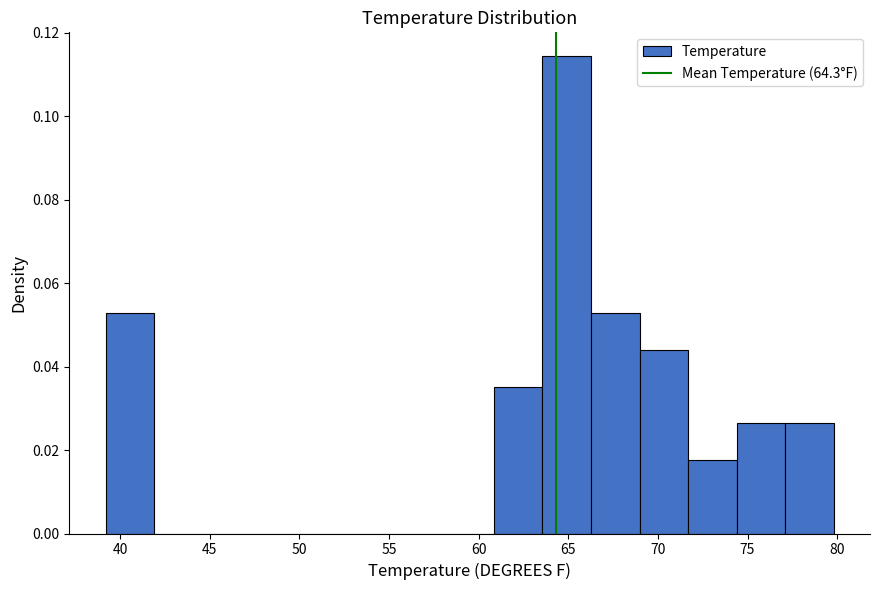

Reading left to right, list every bar in this chart as the range it spans on the x-axis followed by its height. Neither the bar edges nor the heights are printed on the chart, so give them approximately, as read against the axes.

39.0 to 42.0: 0.052
42.0 to 44.5: 0
44.5 to 47.5: 0
47.5 to 50.0: 0
50.0 to 52.5: 0
52.5 to 55.5: 0
55.5 to 58.0: 0
58.0 to 61.0: 0
61.0 to 63.5: 0.036
63.5 to 66.5: 0.114
66.5 to 69.0: 0.052
69.0 to 71.5: 0.044
71.5 to 74.5: 0.018
74.5 to 77.0: 0.026
77.0 to 80.0: 0.026